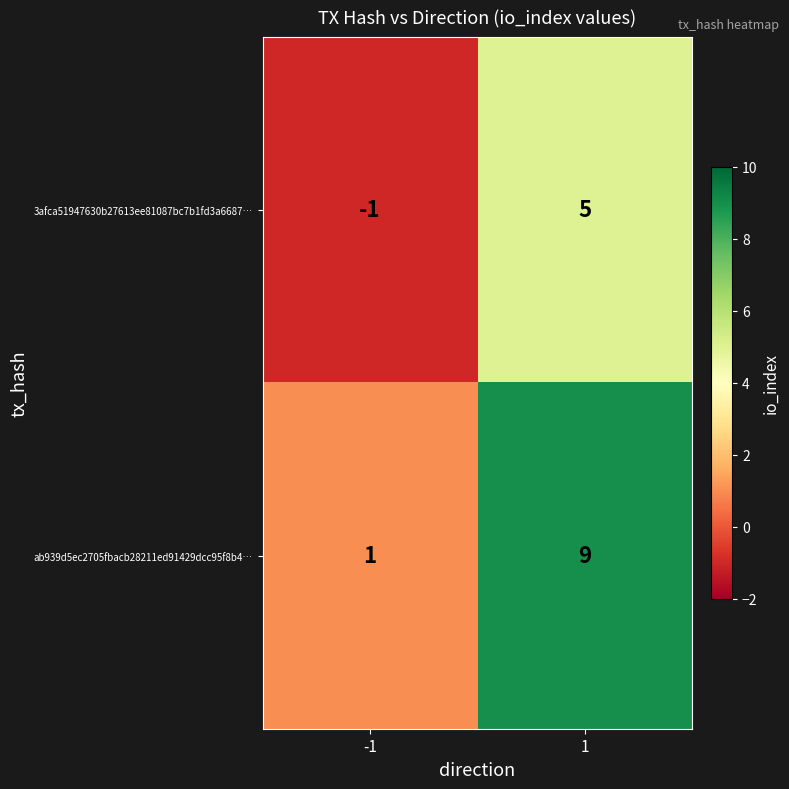

Reading left to right, extract all data points from this chart.

3afca51947630b27613ee81087bc7b1fd3a6687…: -1	5
ab939d5ec2705fbacb28211ed91429dcc95f8b4…: 1	9